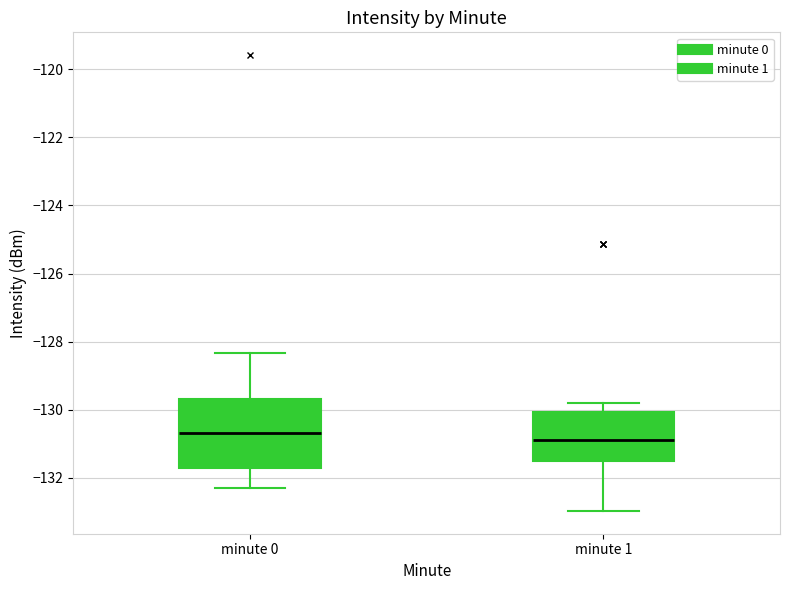

Reading left to right, transcribe this box plot: for each box, give where its median line is, the range the box spans, and where its two whiskers end, as read against the y-axis. The values are not printed on the chart, so give them approximately, as read against the axis.

minute 0: median -130.6, box -131.8 to -129.6, whiskers -132.2 to -128.4
minute 1: median -131.0, box -131.4 to -130.0, whiskers -133.0 to -129.8